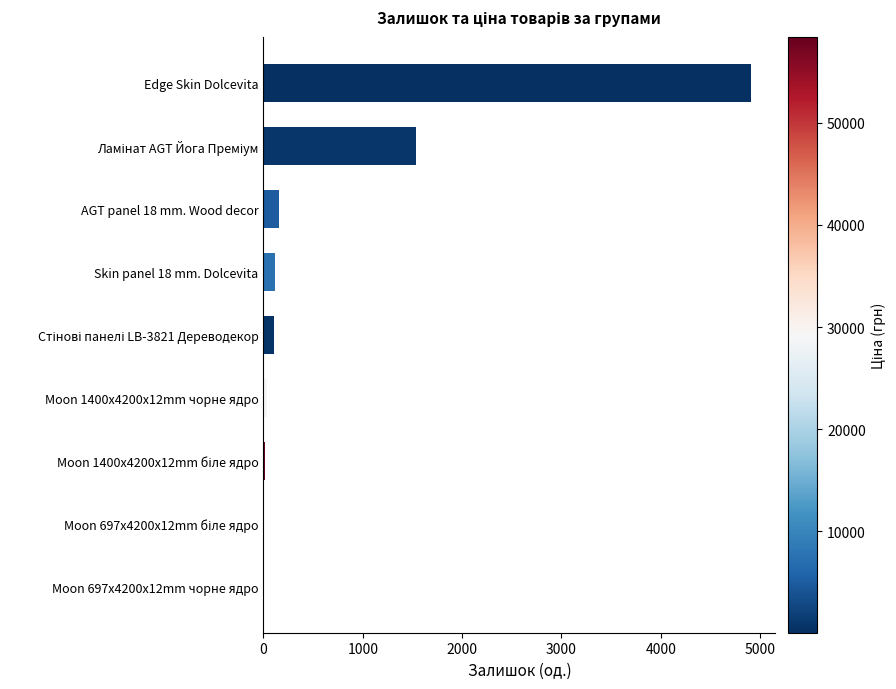

What is the sum of all values?

6875